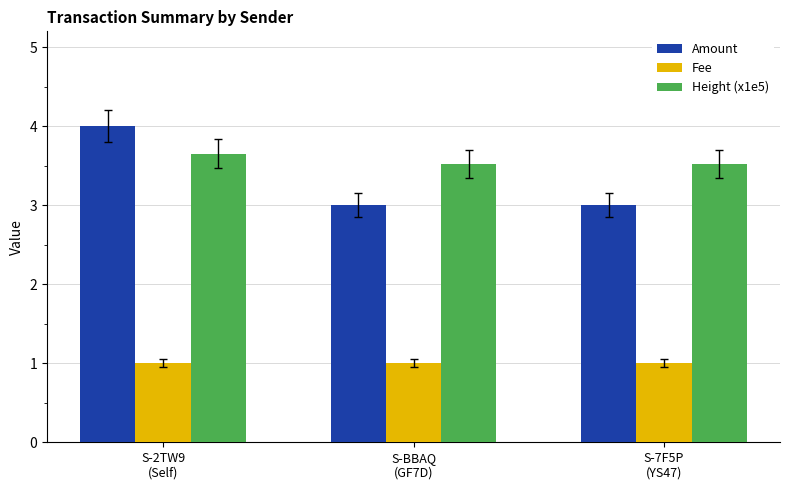

Which series has the largest total across all categories?

Height (x1e5)